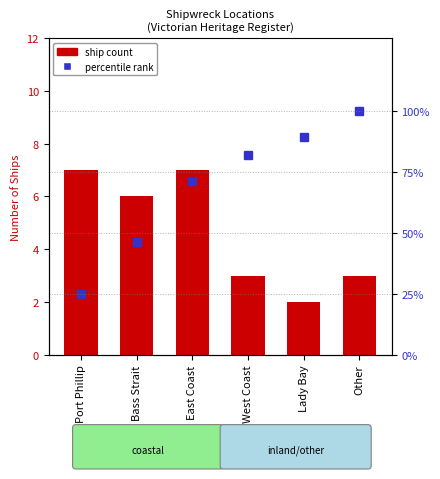

What is the spread (max minus min) of values at Port Phillip?

18.0